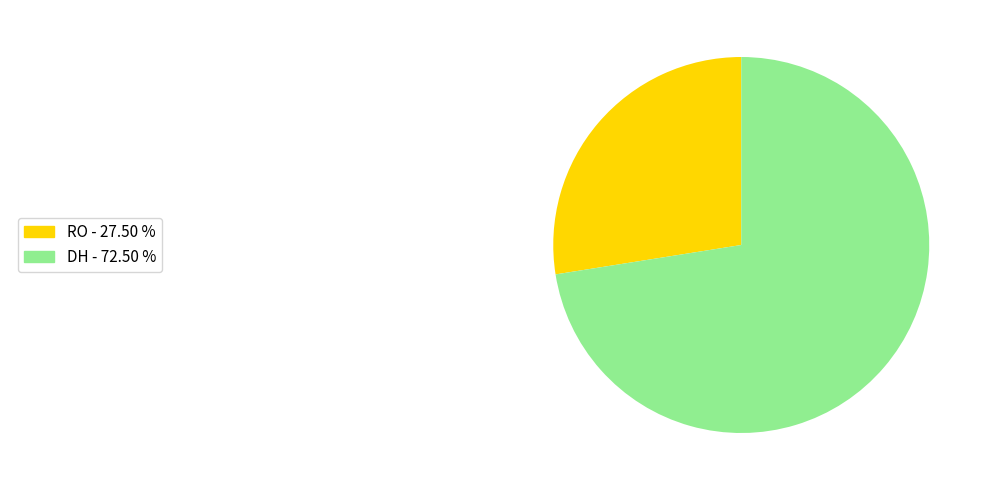

Does any single category account for the majority?

Yes